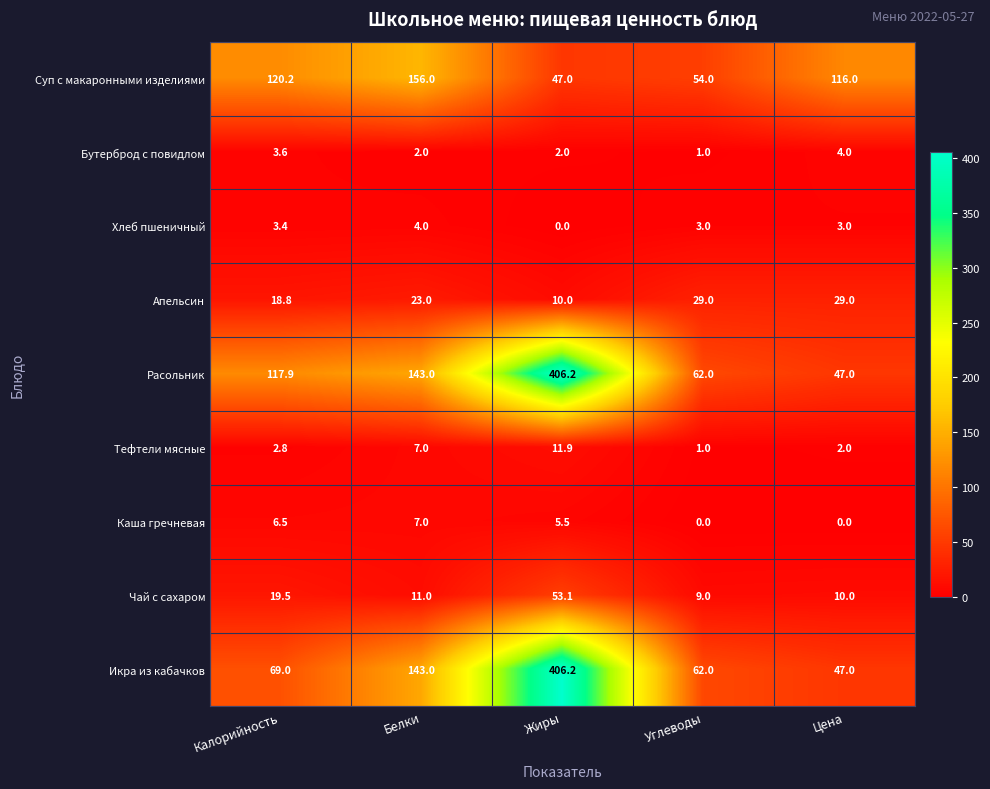

What is the sum of the Апельсин values at Калорийность and Белки?

41.8